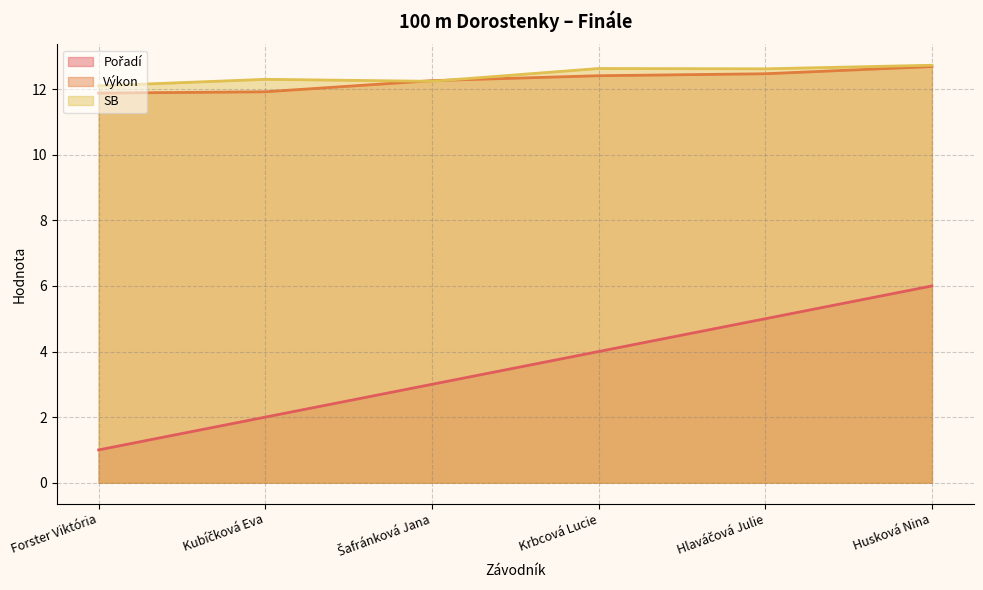

At which category is the sum across all series the highest?

Husková Nina